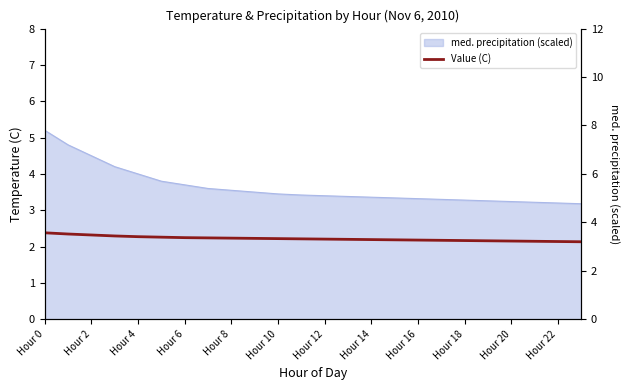

The value at 21 is 3.2. True or false?

True